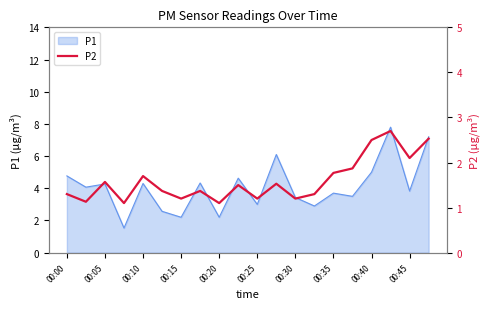

The P1 series shows 4.3 at 00:05. True or false?

True